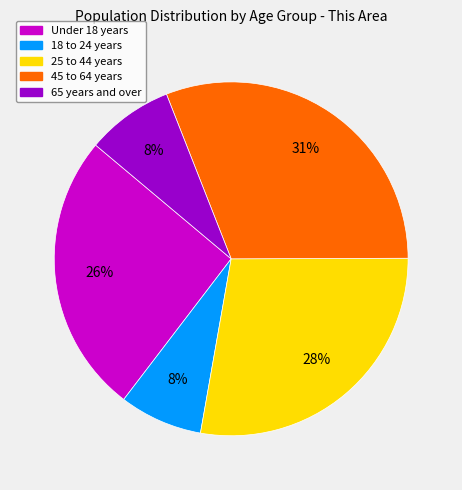

Approximately how many times larger is the value at 18 to 24 years compared to 25 to 44 years?

0.3